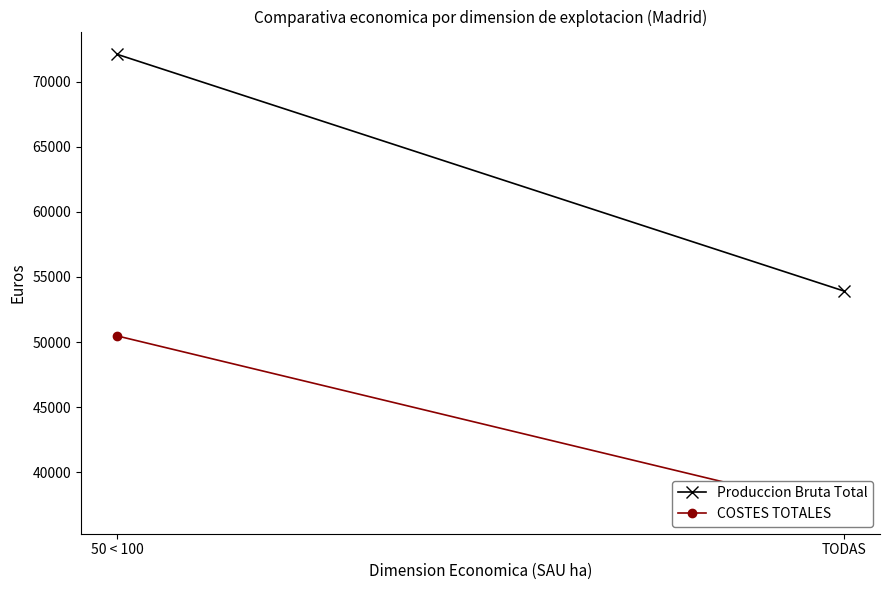

What is the total value across all series at 50 < 100?

122555